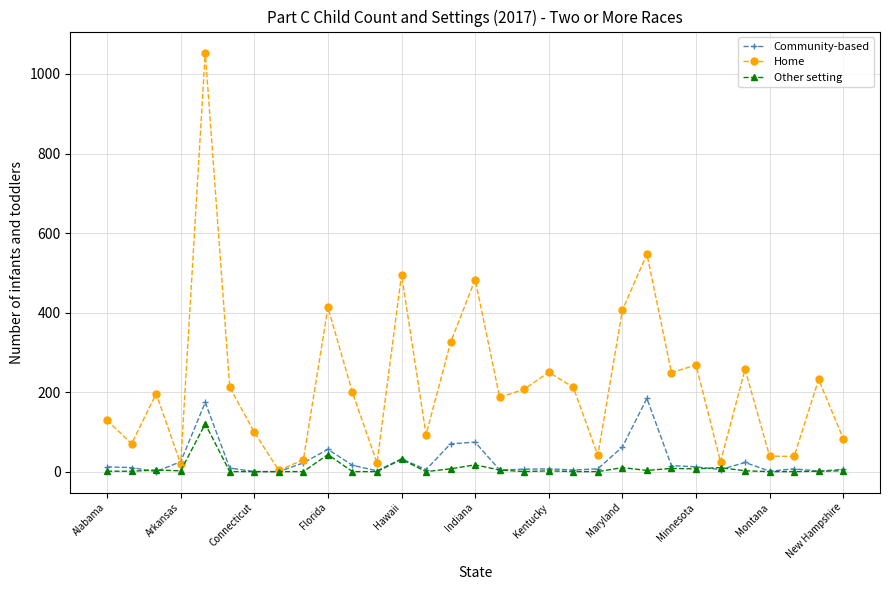

What is the average value of the Home series?

222